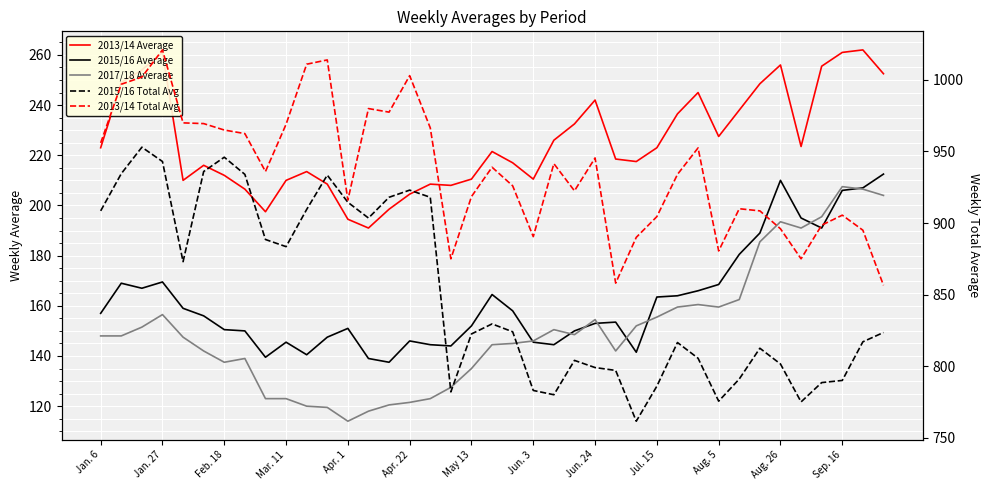

In 2017/18 Average, how many points are lower than both neighbors (excluding endpoints)?

6